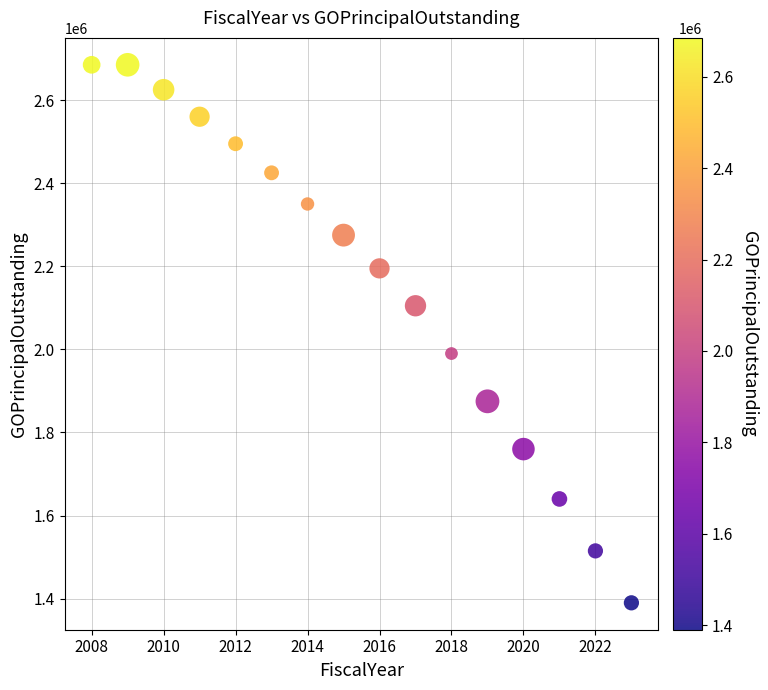

What is the range of Y values (max minus min)?

1295000